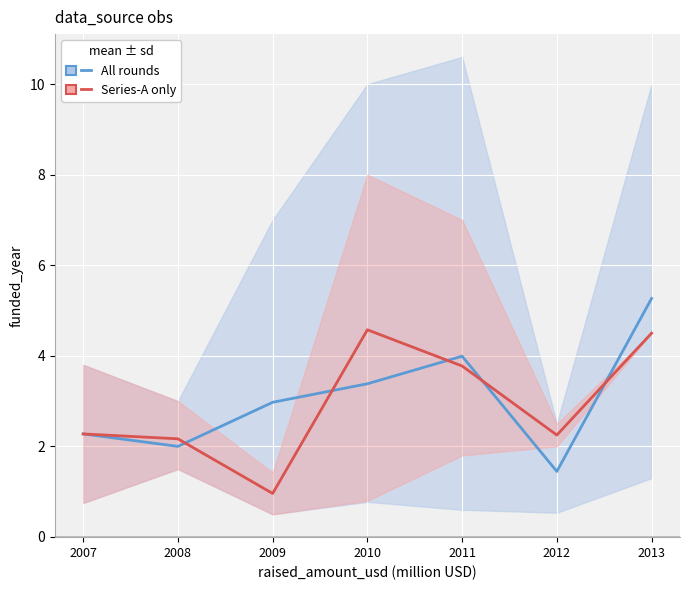

How many series are shown in this chart?

2